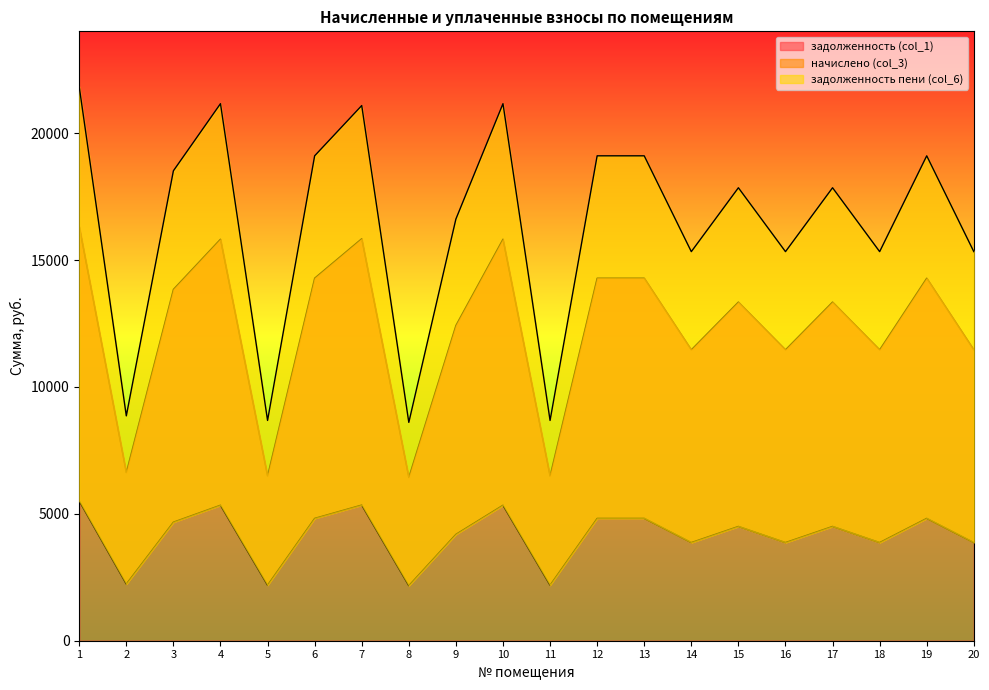

Reading left to right, extract all data points from this chart.

задолженность (col_1): 16320.0	6624.0	13843.2	15820.8	6489.6	14284.8	15840.0	6432.0	12422.4	15820.8	6489.6	14284.8	14284.8	11462.4	13344.0	11462.4	13344.0	11462.4	14284.8	11462.4
начислено (col_3): 5508.0	2235.6	4672.1	5339.5	2190.2	4821.1	5346.0	2170.8	4192.6	5339.5	2190.2	4821.1	4821.1	3868.6	4503.6	3868.6	4503.6	3868.6	4821.1	3868.6
задолженность пени (col_6): 21828.0	8859.6	18515.3	21160.3	8679.8	19105.9	21086.0	8602.8	16615.0	21160.3	8679.8	19105.9	19105.9	15331.0	17847.6	15331.0	17847.6	15331.0	19105.9	15331.0